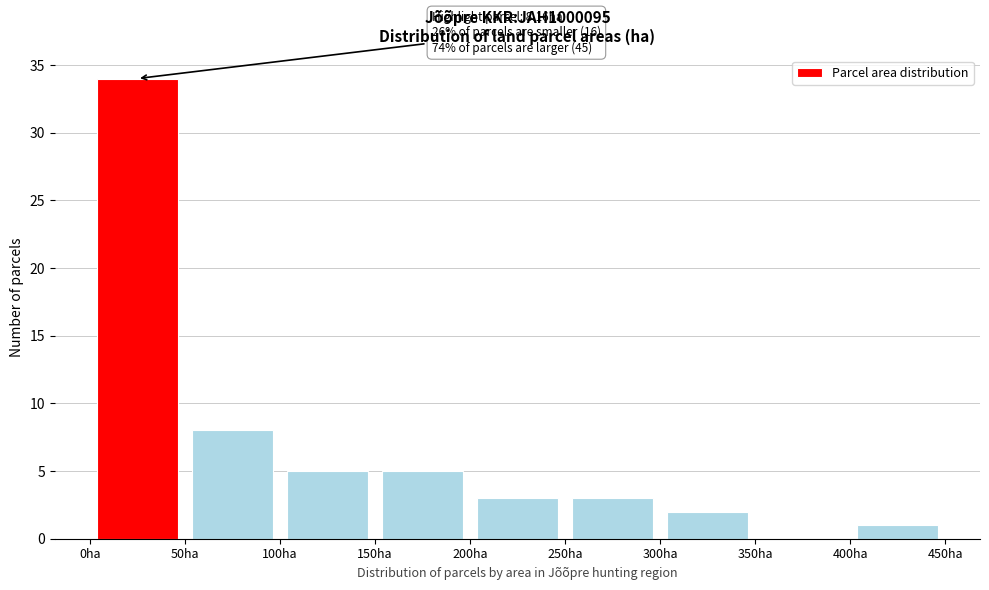

Over which range of the x-axis is the bar tallest?

0 to 50